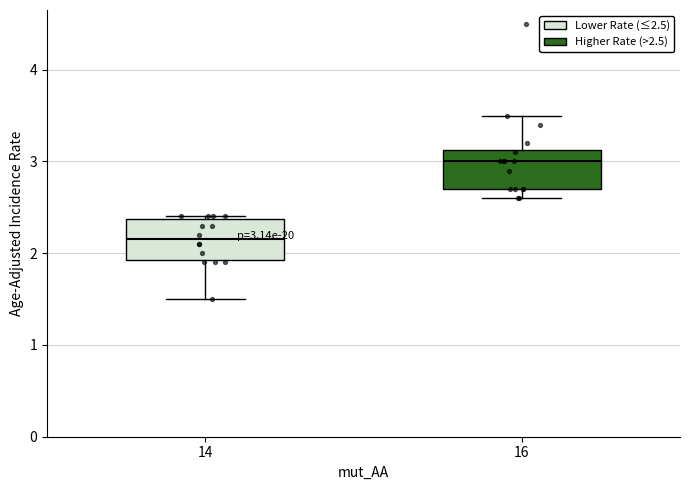

Which box's median line is the lowest?

14